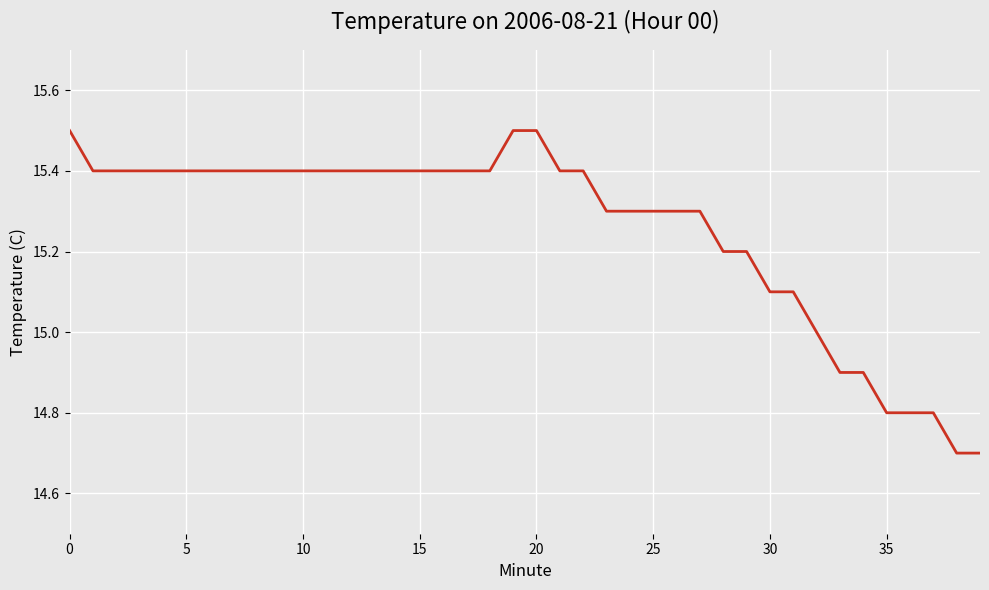

What is the minimum value shown in the chart?

14.7